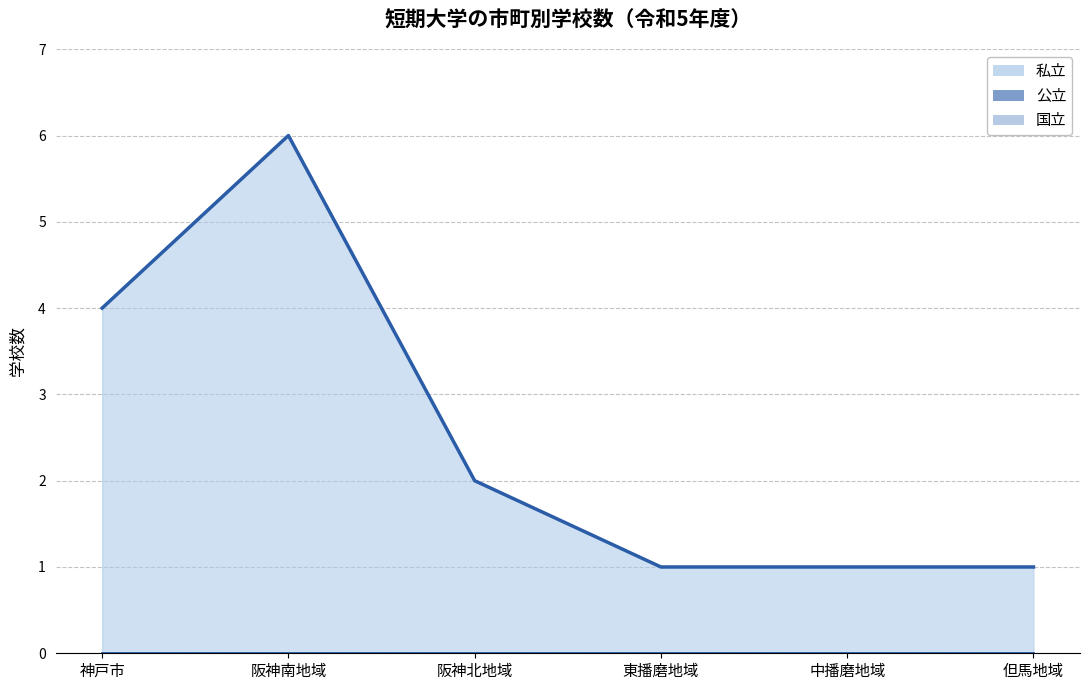

What is the total value across all series at 東播磨地域?

1